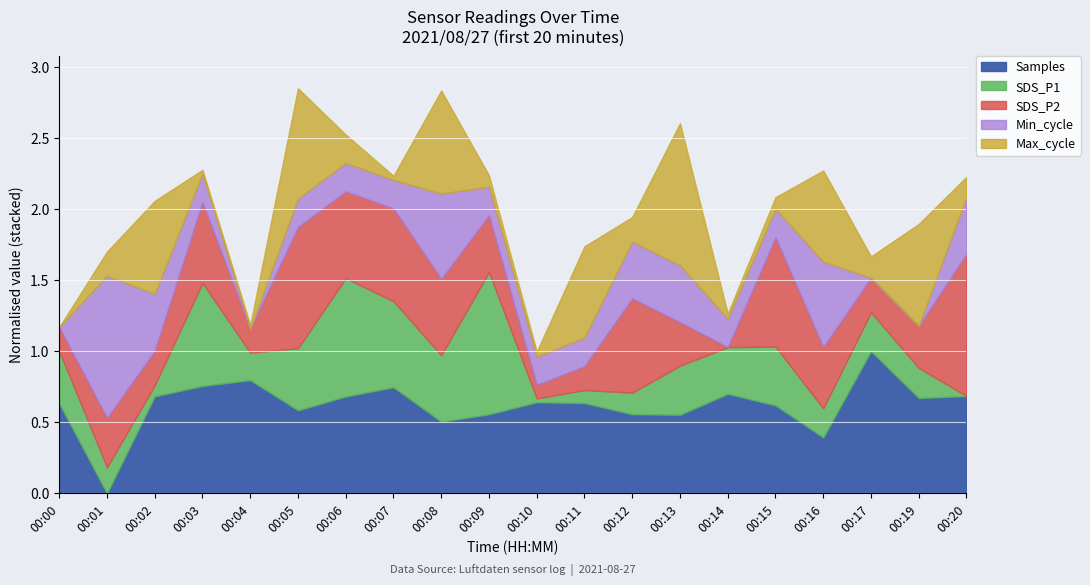

Rank the series by their maximum value, from lowest to highest.

SDS_P2, SDS_P1, Min_cycle, Samples, Max_cycle